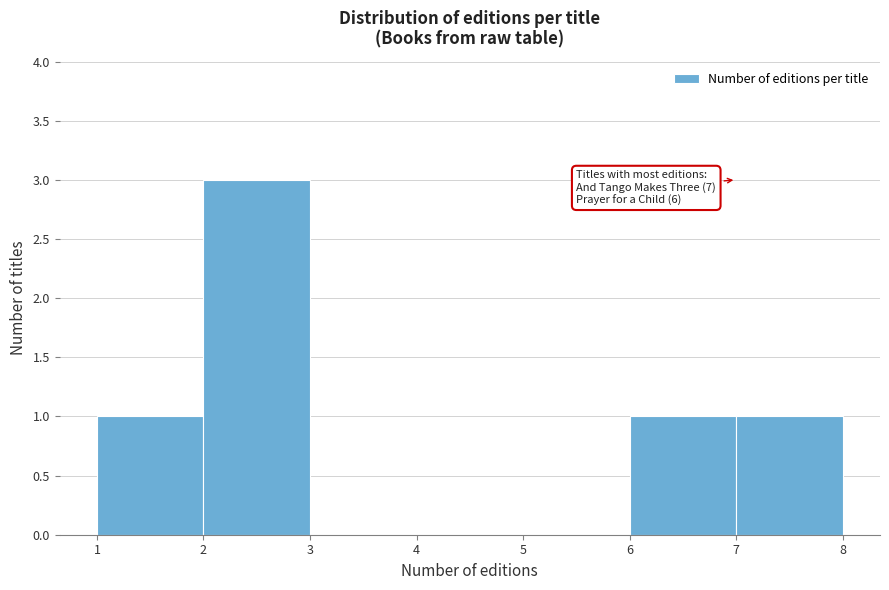

Which range on the x-axis has the tallest bar?

2 to 3